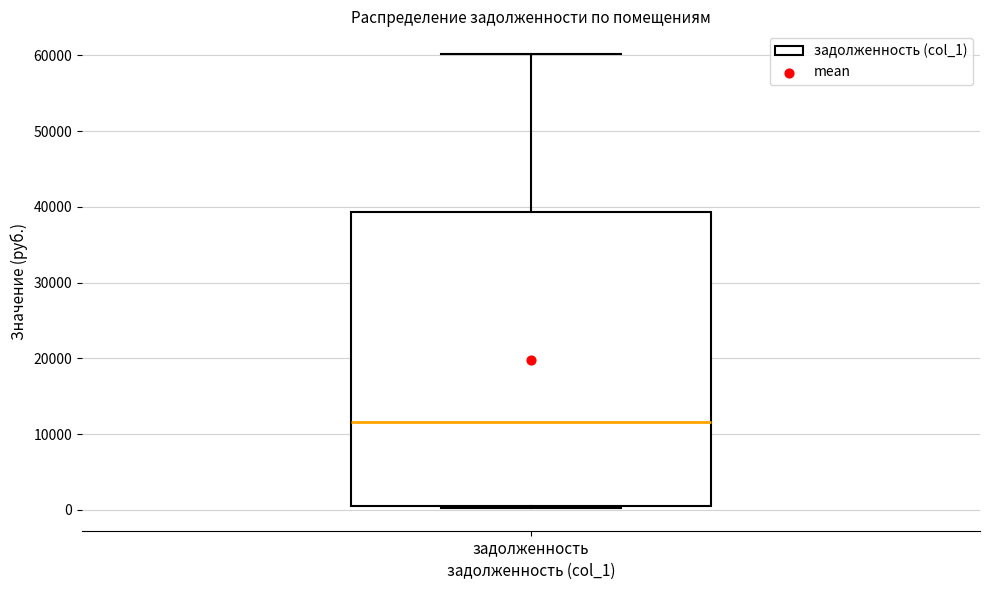

Transcribe this box plot: give where the median line is, the range the box spans, and where the two whiskers end, as read against the y-axis. The values are not printed on the chart, so give them approximately, as read against the axis.

median 12000, box 0 to 39000, whiskers 0 to 60000